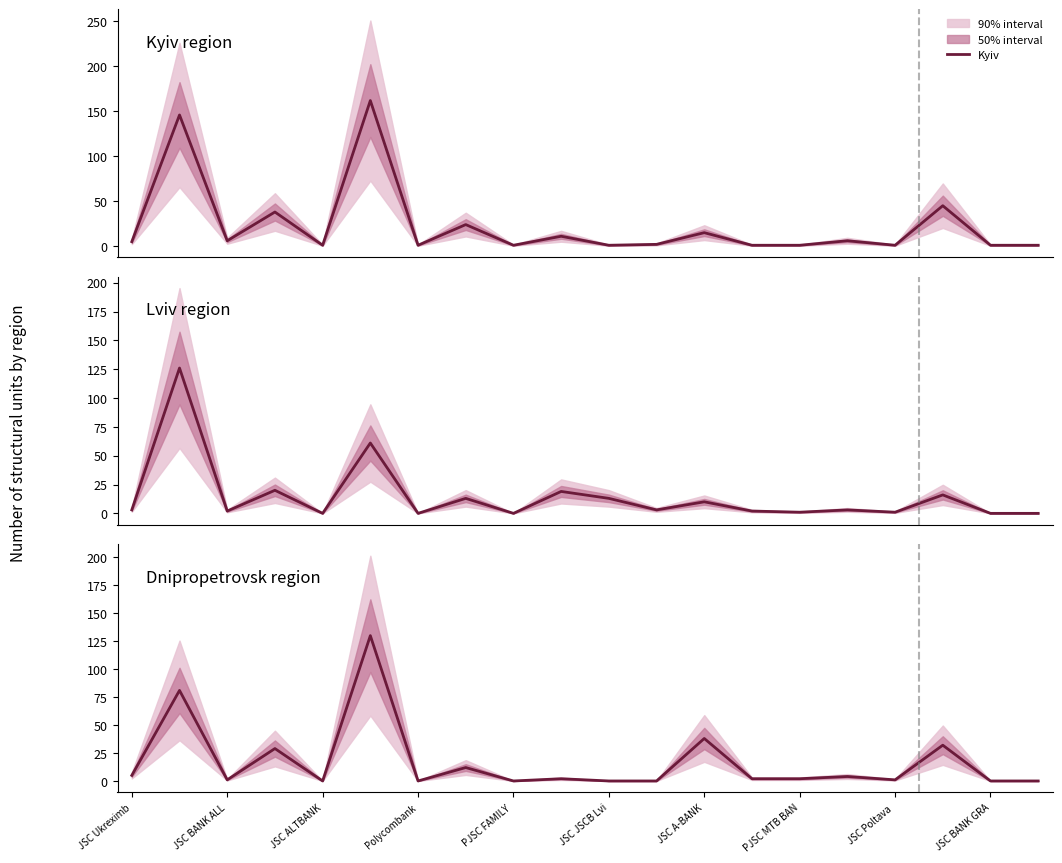

The value of Lviv at PJSC FAMILY is 0. True or false?

True